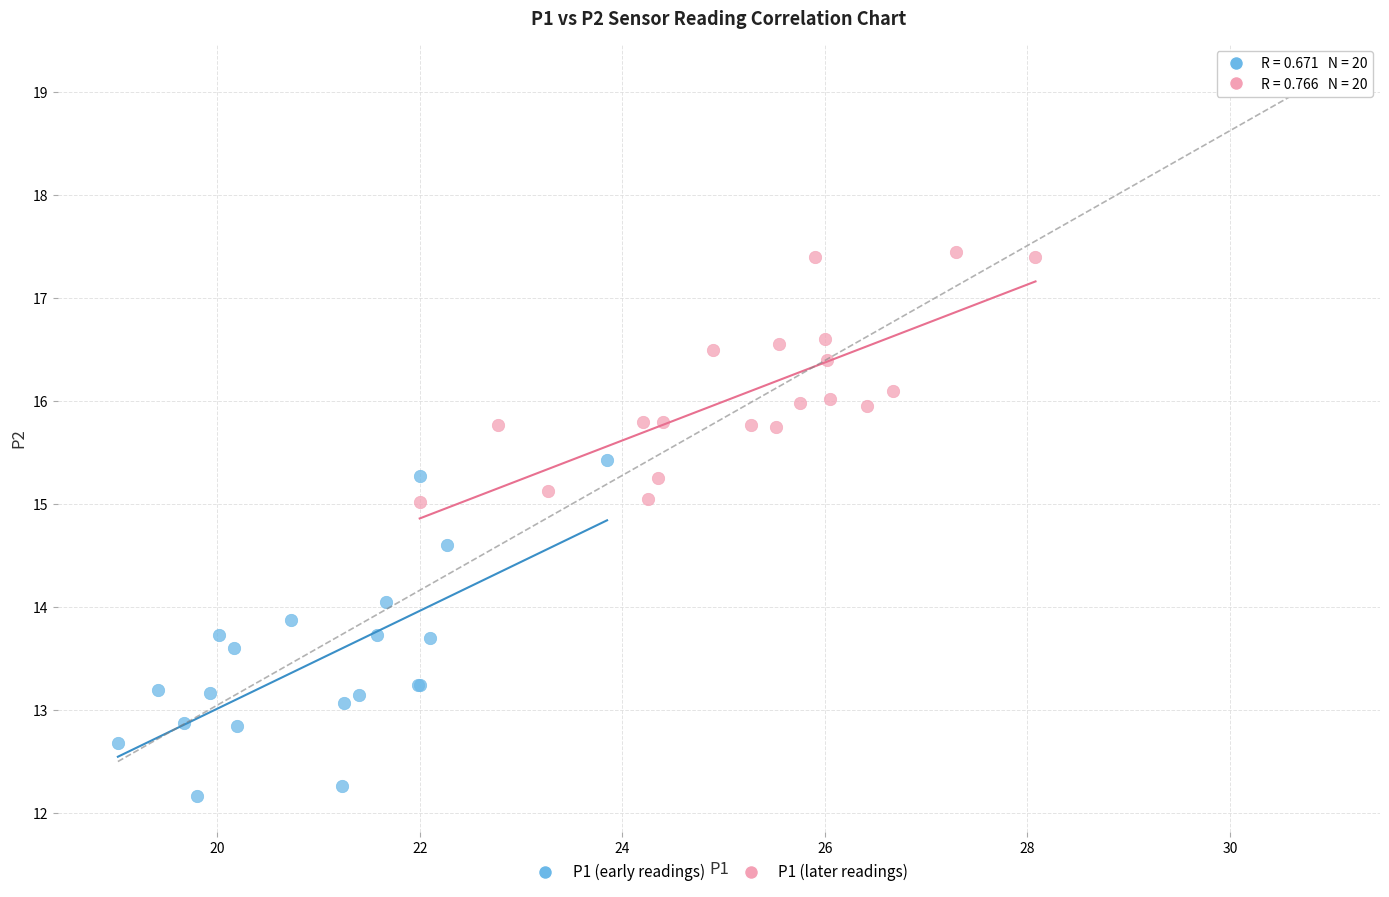

Which series has the widest spread of Y values?

P1 (early readings)